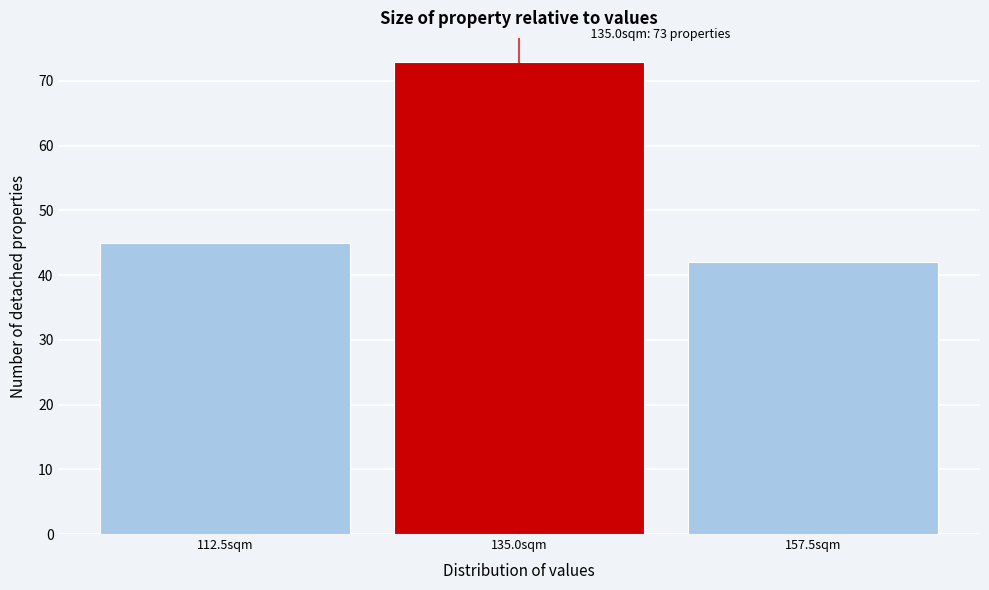

Reading left to right, extract all data points from this chart.

45	73	42